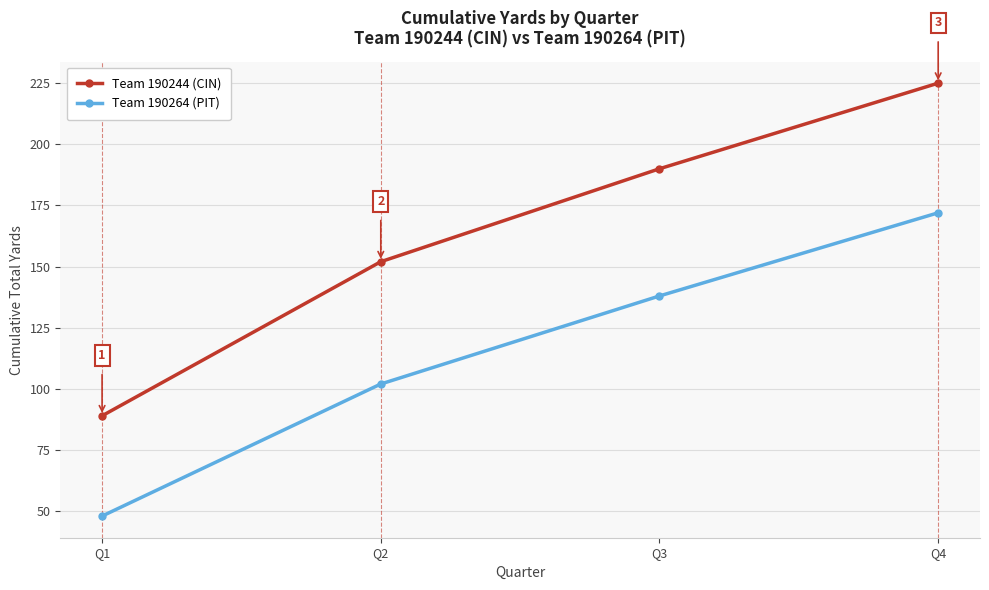

True or false: Team 190244 (CIN) and Team 190264 (PIT) cross at least once.

False